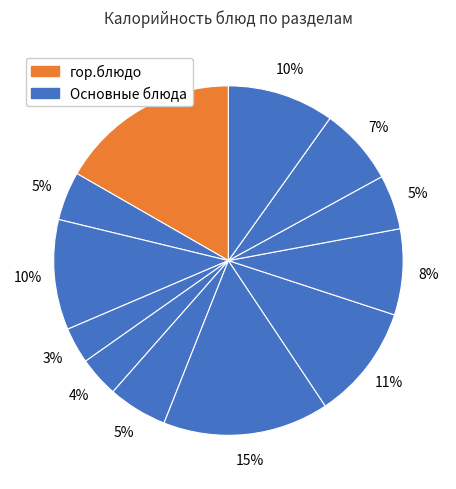

To the nearest percent, what is the difference between the largest and smallest slice percentages?

13%